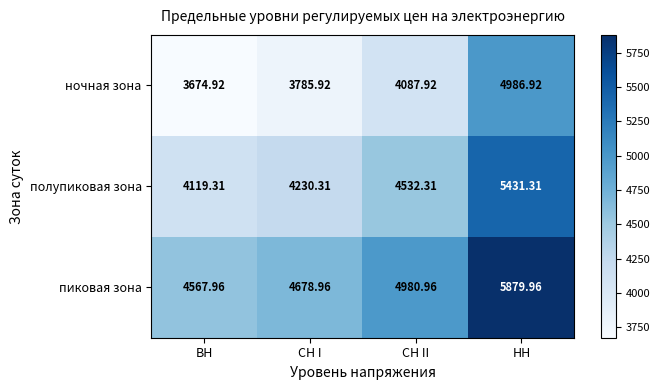

At which label is ночная зона closest to 4330?

СН II